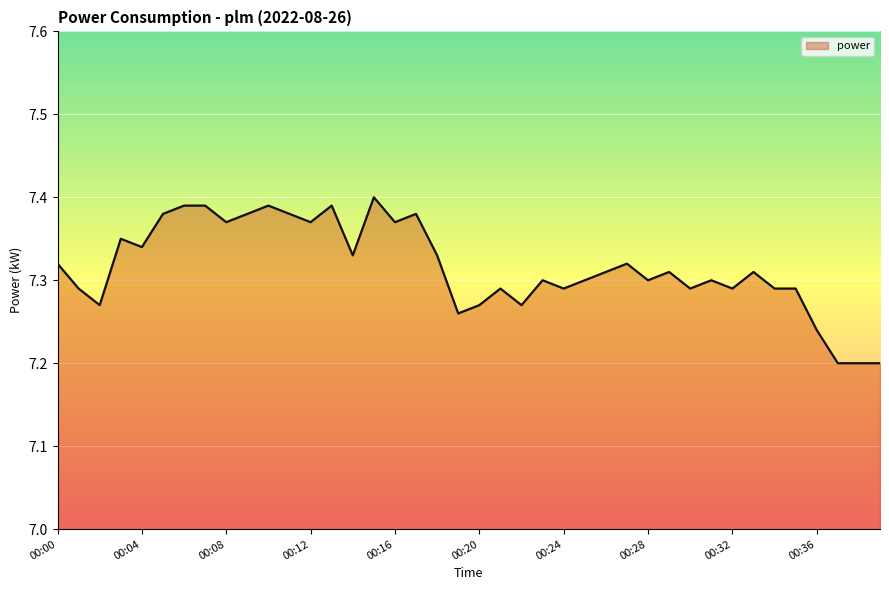

List the labels in order of value, largest first.

00:15, 00:06, 00:07, 00:10, 00:13, 00:05, 00:09, 00:11, 00:17, 00:08, 00:12, 00:16, 00:03, 00:04, 00:14, 00:18, 00:00, 00:27, 00:26, 00:29, 00:33, 00:23, 00:25, 00:28, 00:31, 00:01, 00:21, 00:24, 00:30, 00:32, 00:34, 00:35, 00:02, 00:20, 00:22, 00:19, 00:36, 00:37, 00:38, 00:39